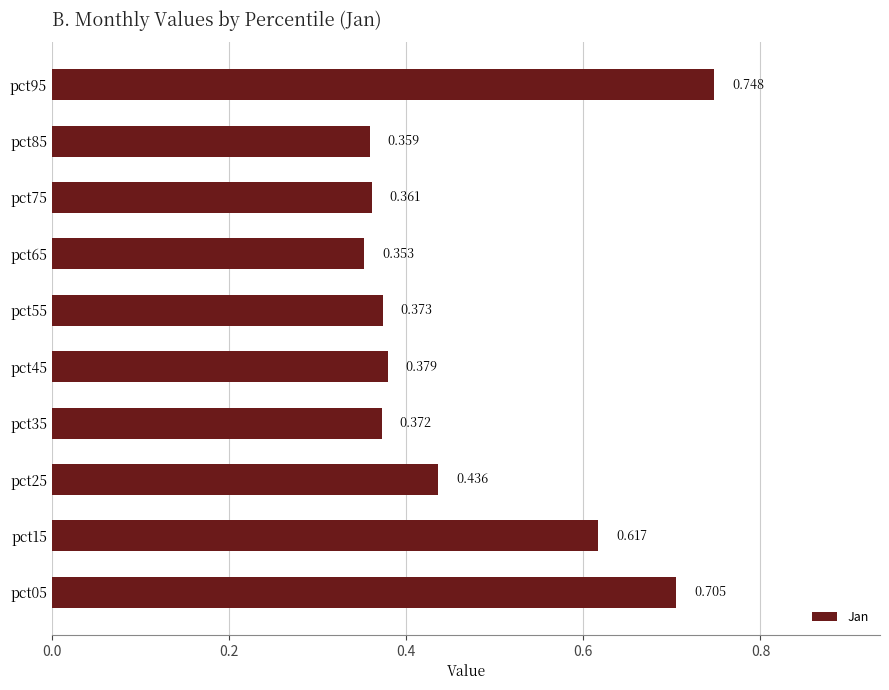

Are the bars horizontal?

Yes